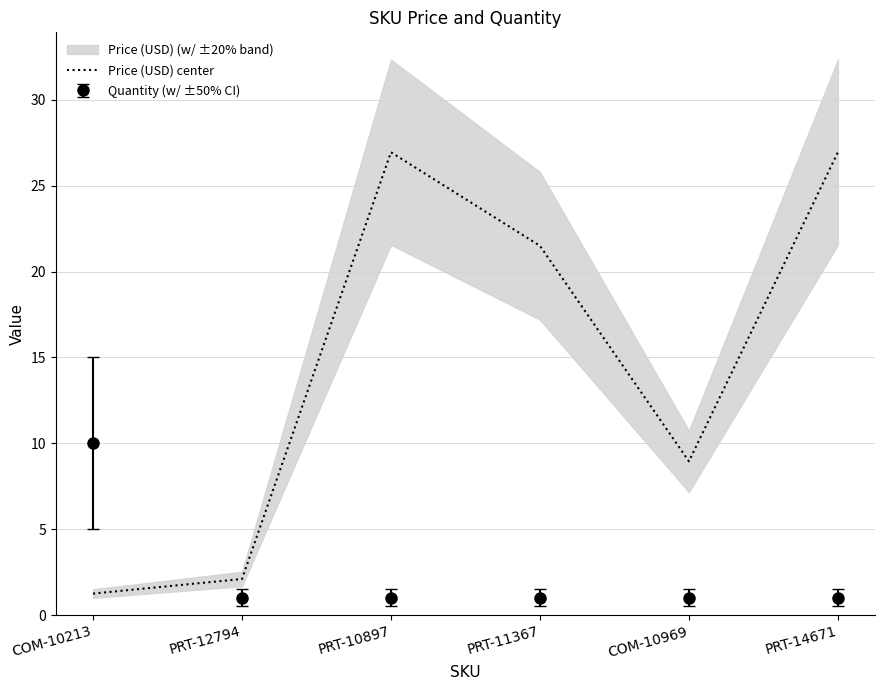

The value at PRT-10897 is 38.8. True or false?

False